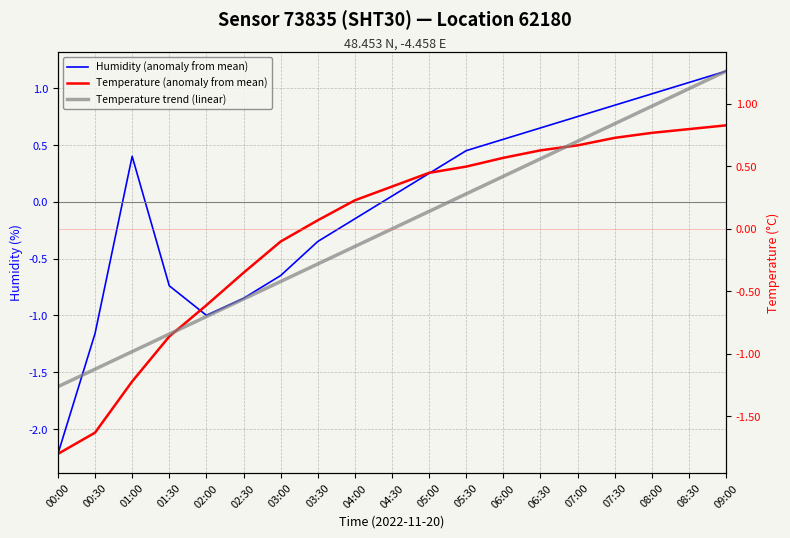

Which series ends up on top after the final intersection of Humidity (anomaly from mean) and Temperature trend (linear)?

Temperature trend (linear)